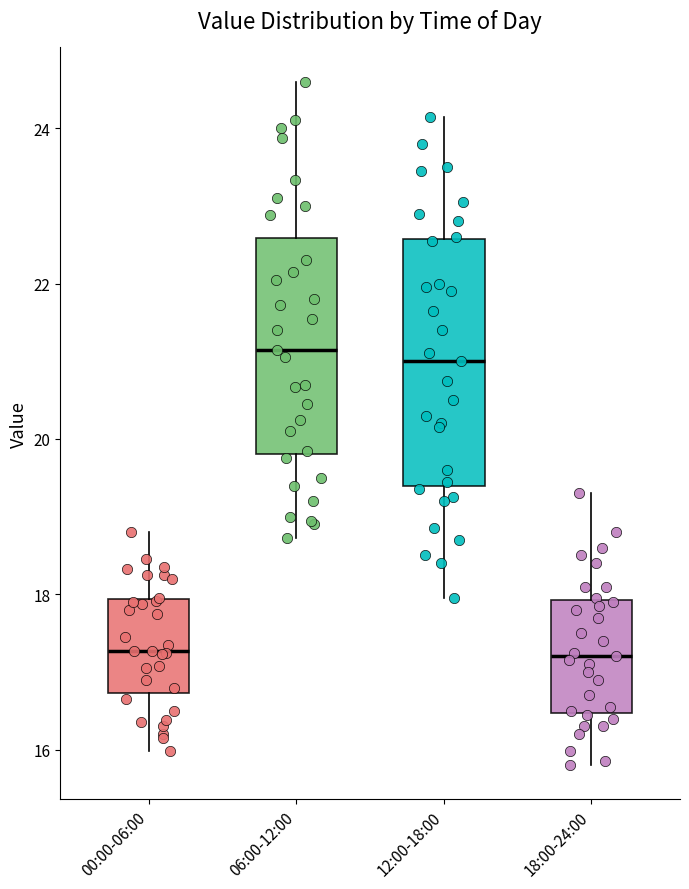

Reading left to right, read every box against the y-axis: the position of its median line, the range the box covers, and the ends of its whiskers. The values are not printed on the chart, so give them approximately, as read against the axis.

00:00-06:00: median 17.2, box 16.8 to 18.0, whiskers 16.0 to 18.8
06:00-12:00: median 21.2, box 19.8 to 22.6, whiskers 18.8 to 24.6
12:00-18:00: median 21.0, box 19.4 to 22.6, whiskers 18.0 to 24.2
18:00-24:00: median 17.2, box 16.4 to 18.0, whiskers 15.8 to 19.4